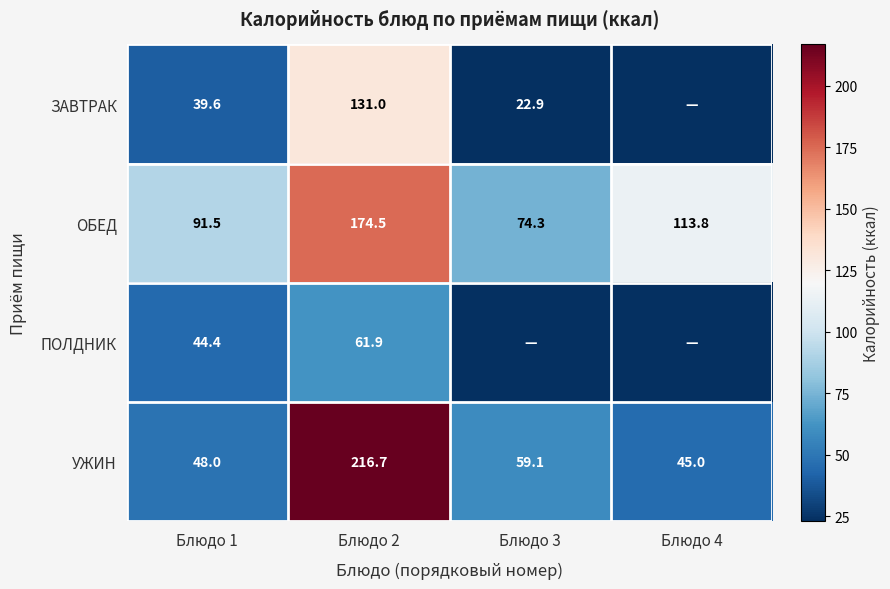

The ЗАВТРАК series shows 224.3 at Блюдо 2. True or false?

False